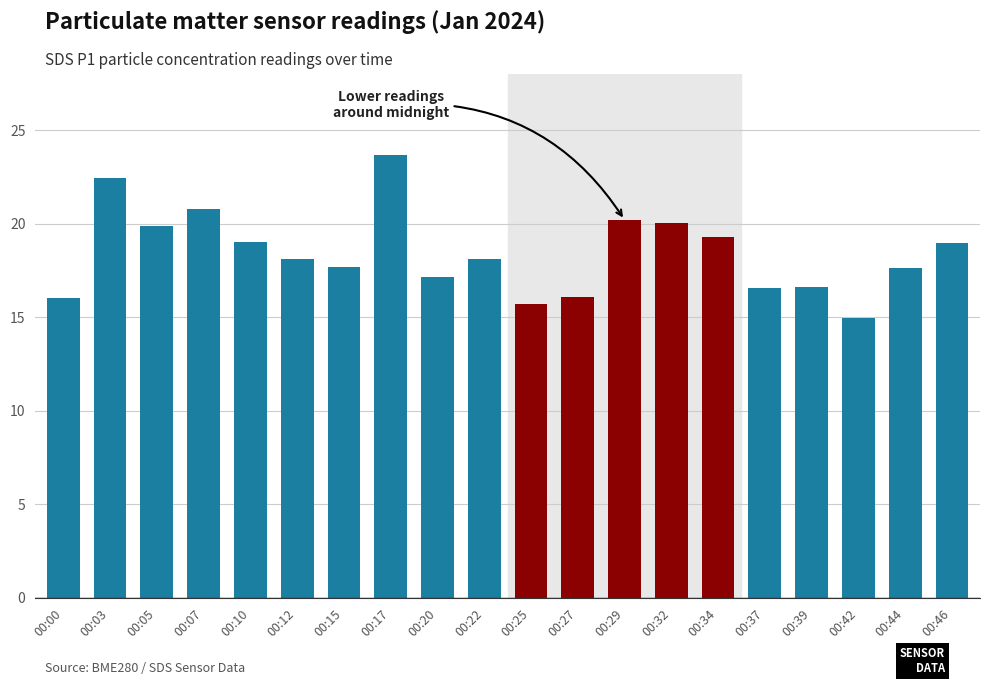

What is the average value?

18.4